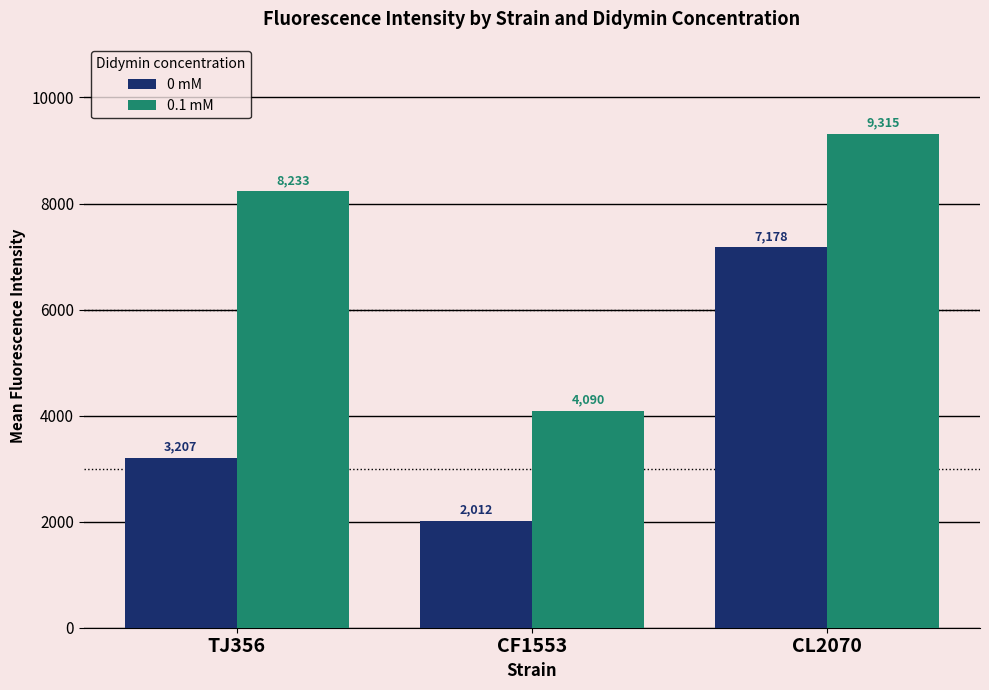

What is the average value of the 0.1 mM series?

7212.5